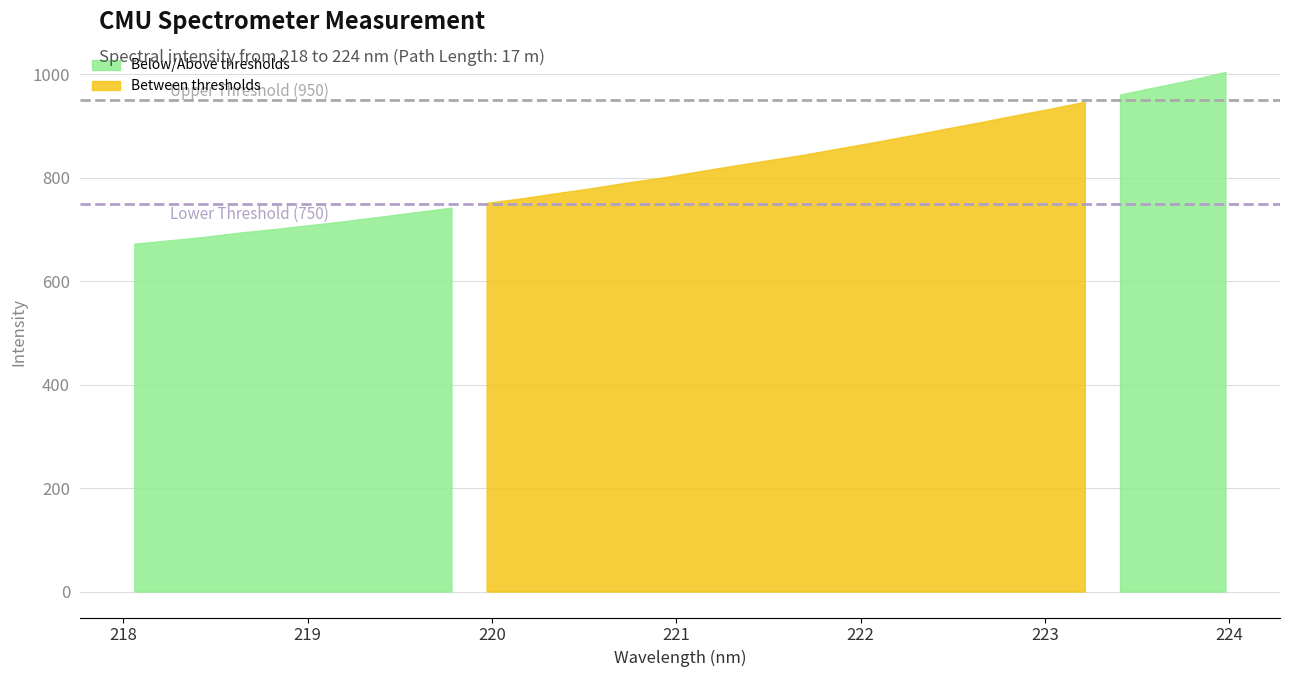

What is the difference between the maximum and minimum values?

332.0